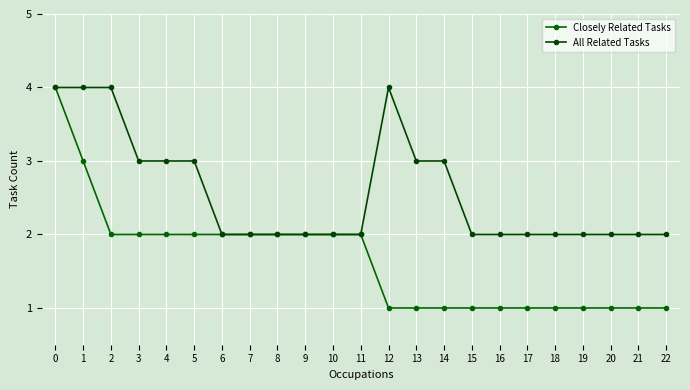

How many lines are shown in the chart?

2